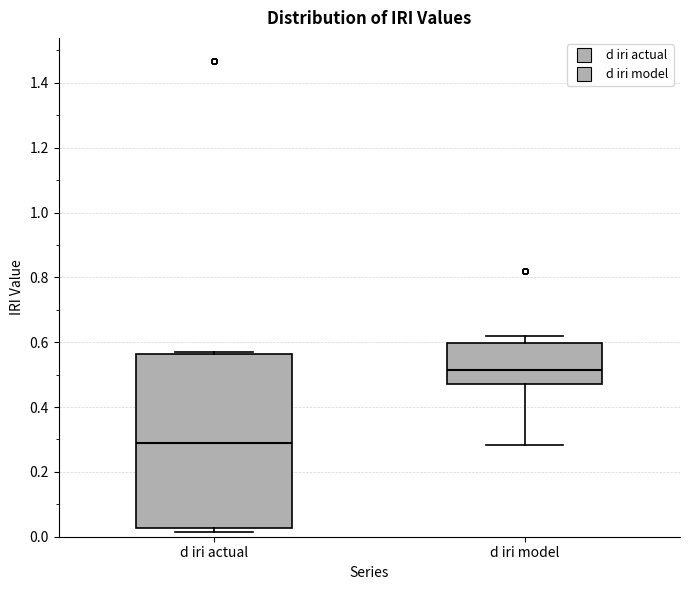

Which box has the lowest median line?

d iri actual